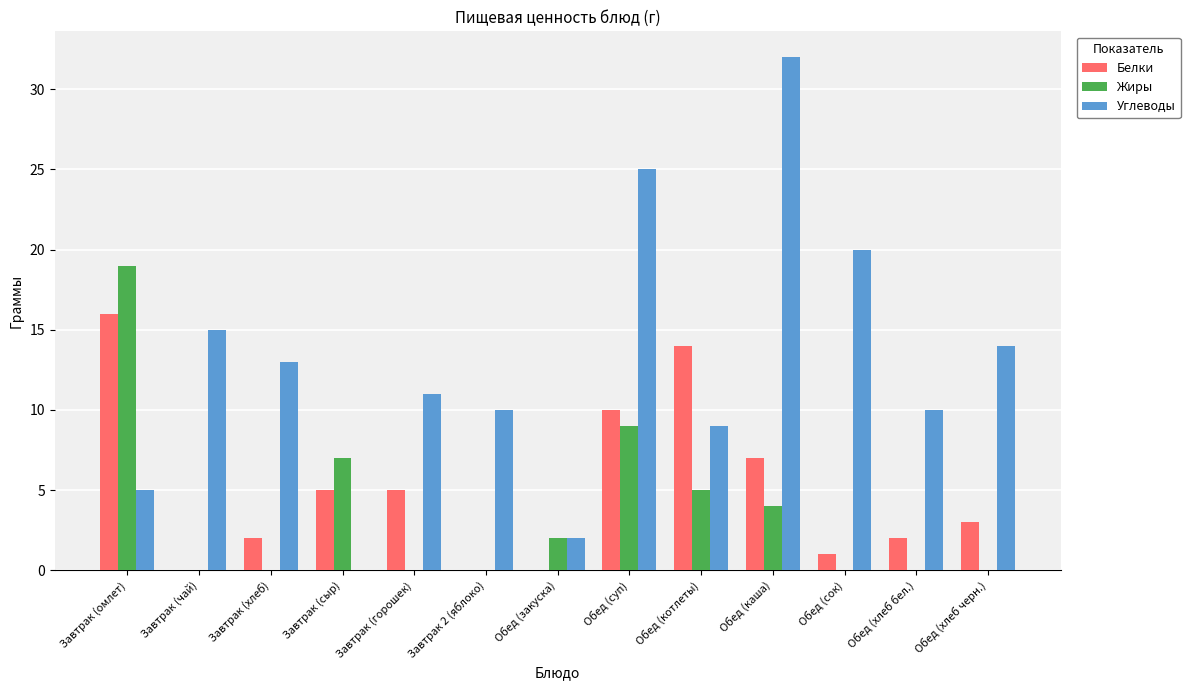

Reading left to right, extract all data points from this chart.

Белки: Завтрак (омлет)=16	Завтрак (чай)=0	Завтрак (хлеб)=2	Завтрак (сыр)=5	Завтрак (горошек)=5	Завтрак 2 (яблоко)=0	Обед (закуска)=0	Обед (суп)=10	Обед (котлеты)=14	Обед (каша)=7	Обед (сок)=1	Обед (хлеб бел.)=2	Обед (хлеб черн.)=3
Жиры: Завтрак (омлет)=19	Завтрак (чай)=0	Завтрак (хлеб)=0	Завтрак (сыр)=7	Завтрак (горошек)=0	Завтрак 2 (яблоко)=0	Обед (закуска)=2	Обед (суп)=9	Обед (котлеты)=5	Обед (каша)=4	Обед (сок)=0	Обед (хлеб бел.)=0	Обед (хлеб черн.)=0
Углеводы: Завтрак (омлет)=5	Завтрак (чай)=15	Завтрак (хлеб)=13	Завтрак (сыр)=0	Завтрак (горошек)=11	Завтрак 2 (яблоко)=10	Обед (закуска)=2	Обед (суп)=25	Обед (котлеты)=9	Обед (каша)=32	Обед (сок)=20	Обед (хлеб бел.)=10	Обед (хлеб черн.)=14